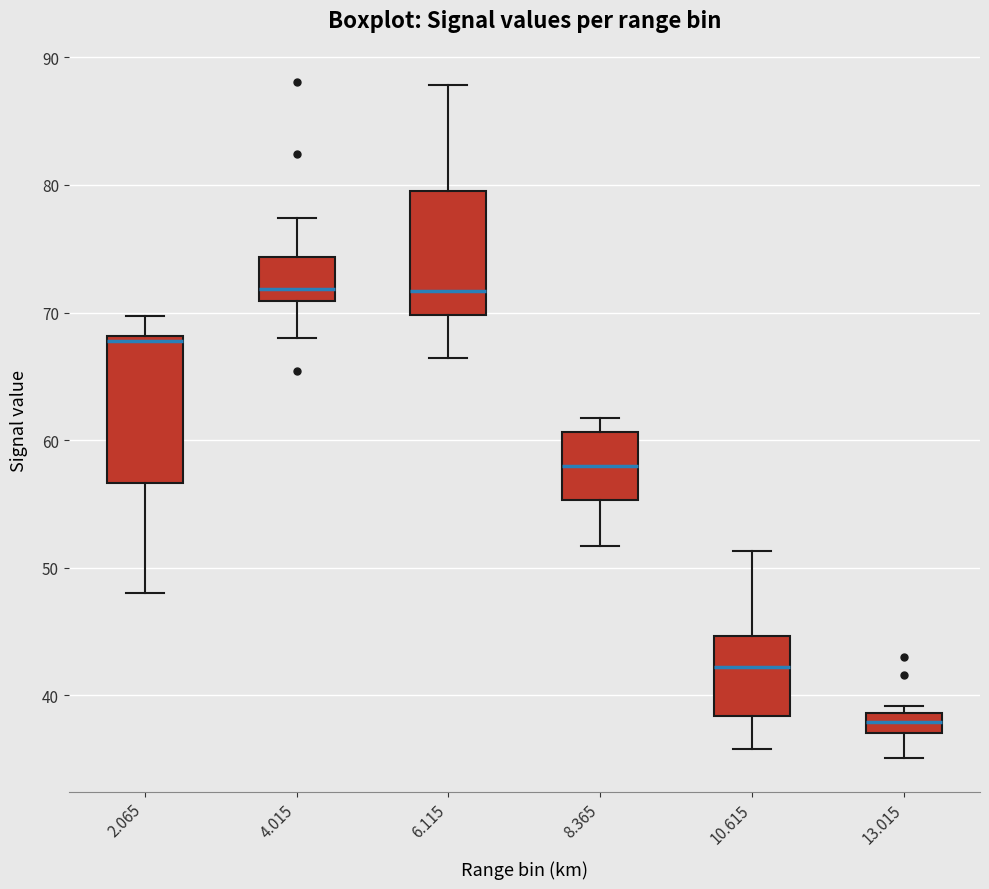

Reading left to right, read every box against the y-axis: the position of its median line, the range the box covers, and the ends of its whiskers. The values are not printed on the chart, so give them approximately, as read against the axis.

2.065: median 68 (just below the box's upper edge), box 57 to 68, whiskers 48 to 70
4.015: median 72, box 71 to 74, whiskers 68 to 77
6.115: median 72, box 70 to 80, whiskers 66 to 88
8.365: median 58, box 55 to 61, whiskers 52 to 62
10.615: median 42, box 38 to 45, whiskers 36 to 51
13.015: median 38, box 37 to 39, whiskers 35 to 39 (just above the box's upper edge)